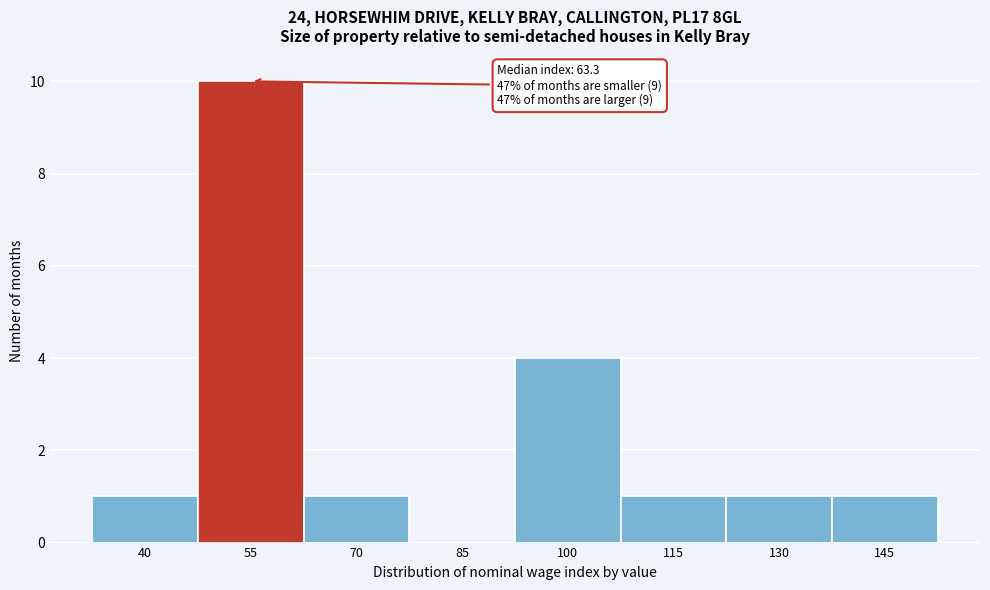

Reading right to left, what are all the values shown in this chart?

145=1	130=1	115=1	100=4	85=0	70=1	55=10	40=1